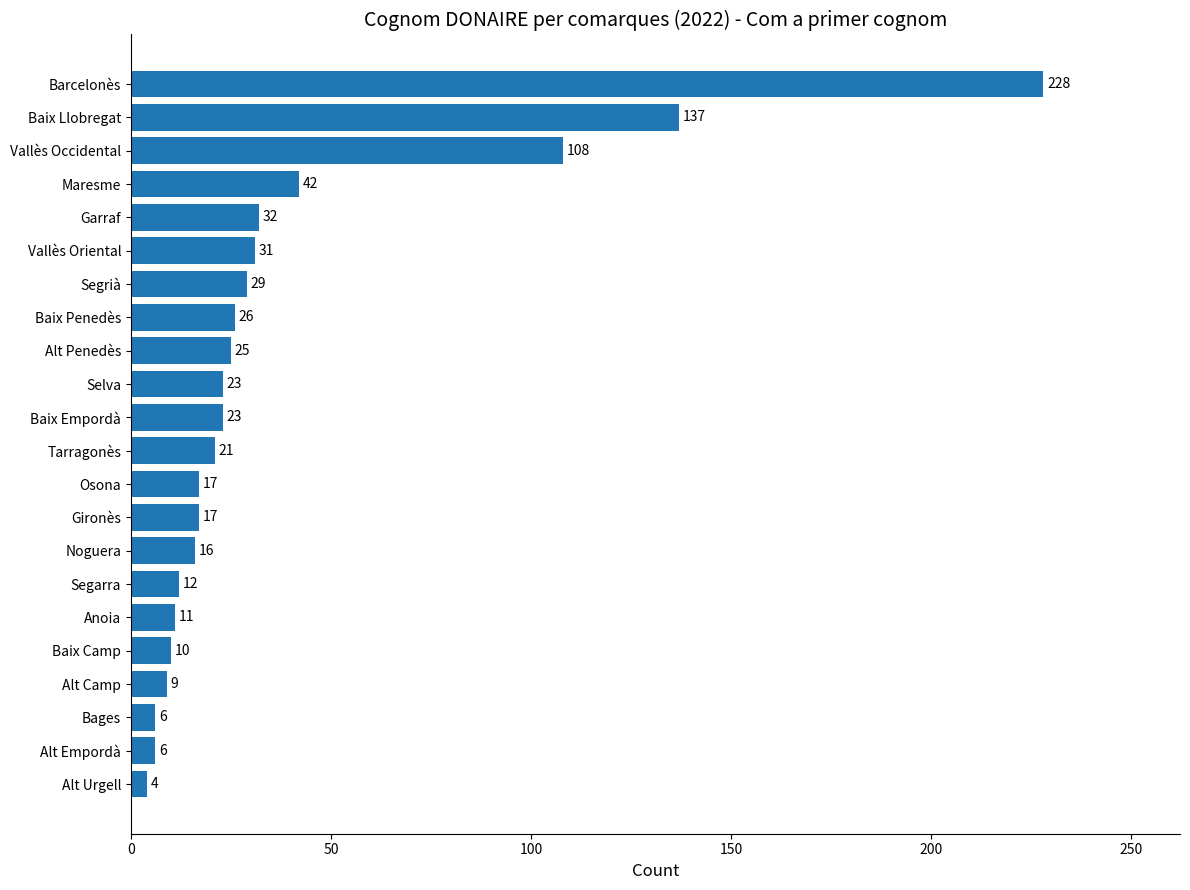

Where is the data nearest to the value 116?

Vallès Occidental